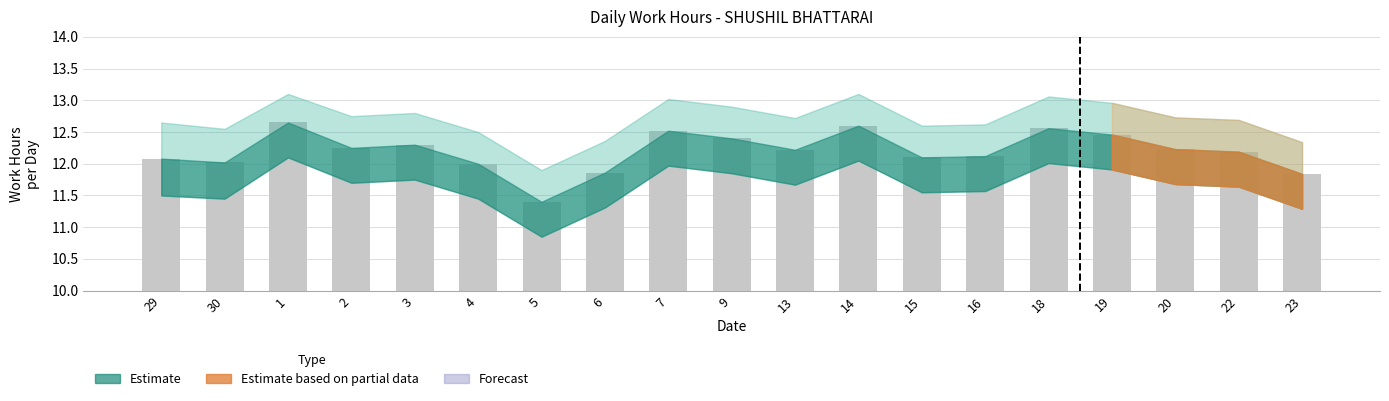

At which category does the chart reach its peak across all series?

1